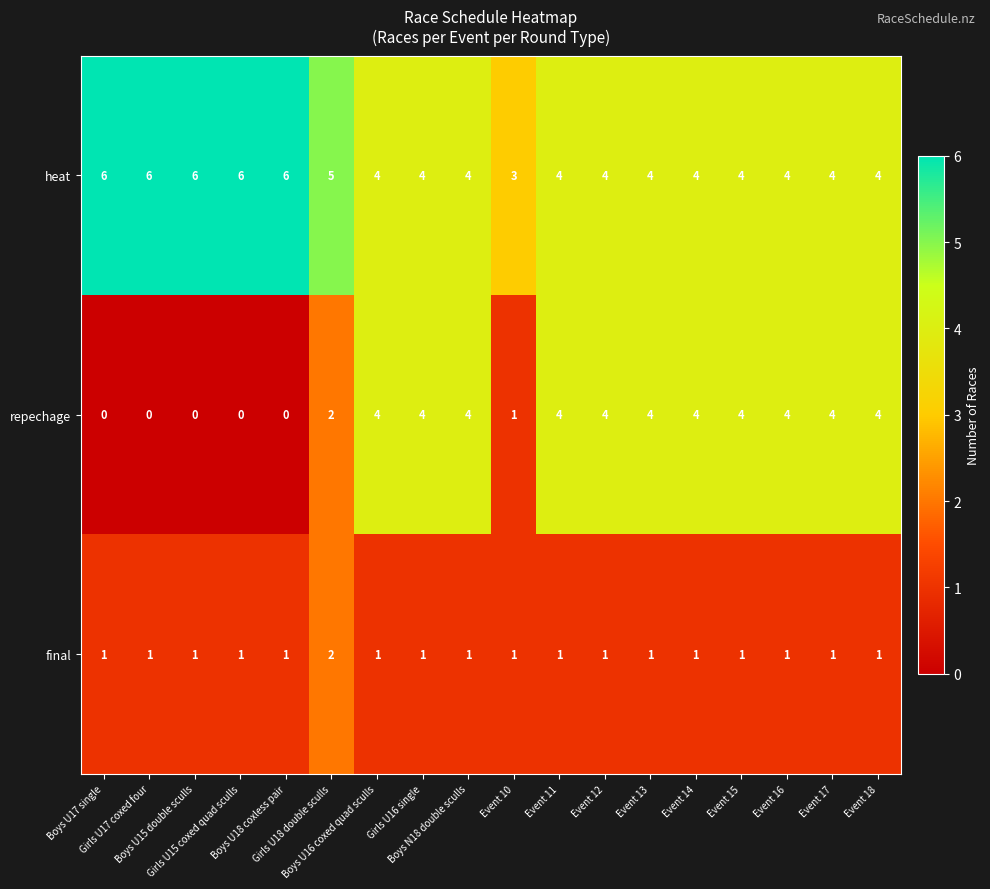

Count the final values in the range 1 to 2.

18